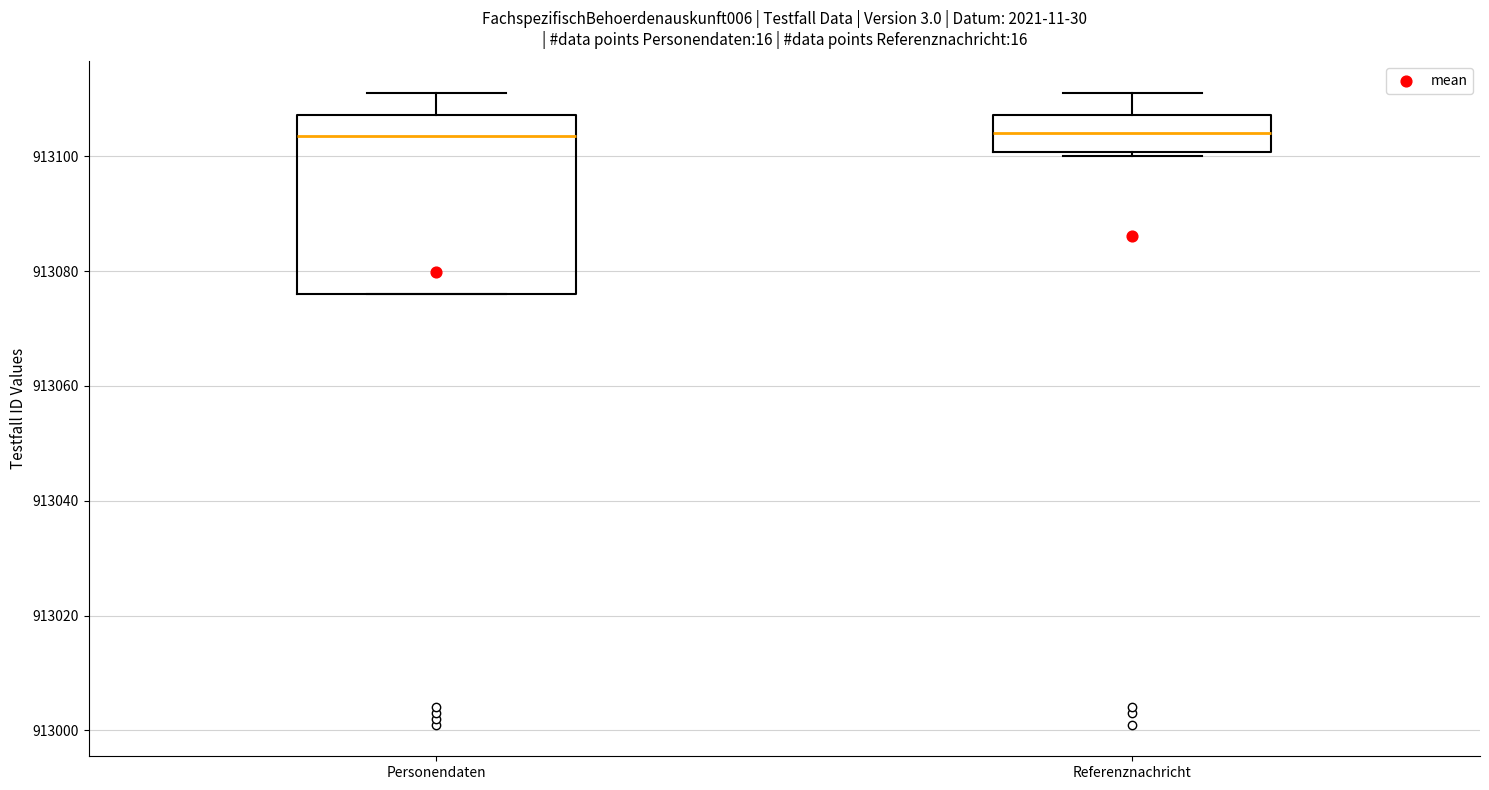

Reading left to right, read every box against the y-axis: the position of its median line, the range the box covers, and the ends of its whiskers. The values are not printed on the chart, so give them approximately, as read against the axis.

Personendaten: median 913104, box 913076 to 913108, whiskers 913076 to 913112
Referenznachricht: median 913104, box 913100 to 913108, whiskers 913100 (just below the box's lower edge) to 913112